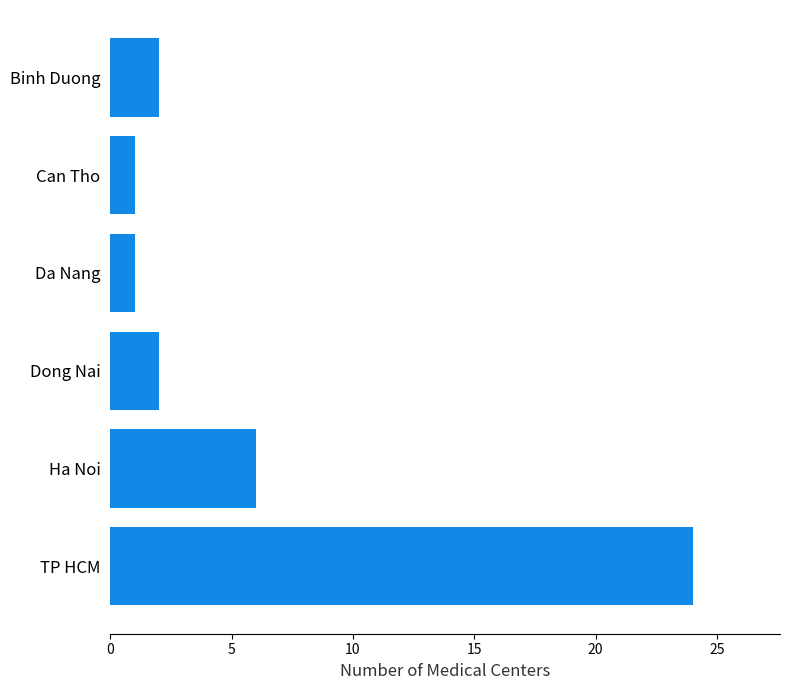

What is the maximum value shown in the chart?

24